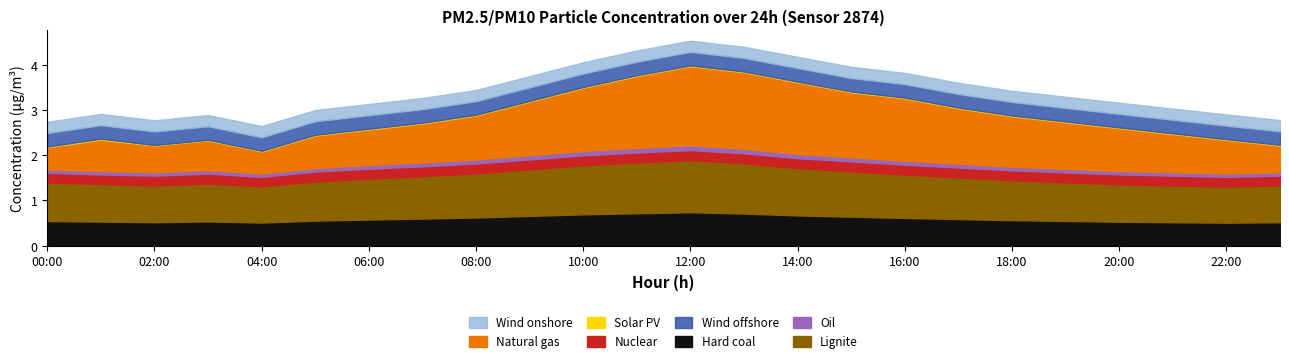

The Hard coal series shows 0.5 at 02:00. True or false?

True